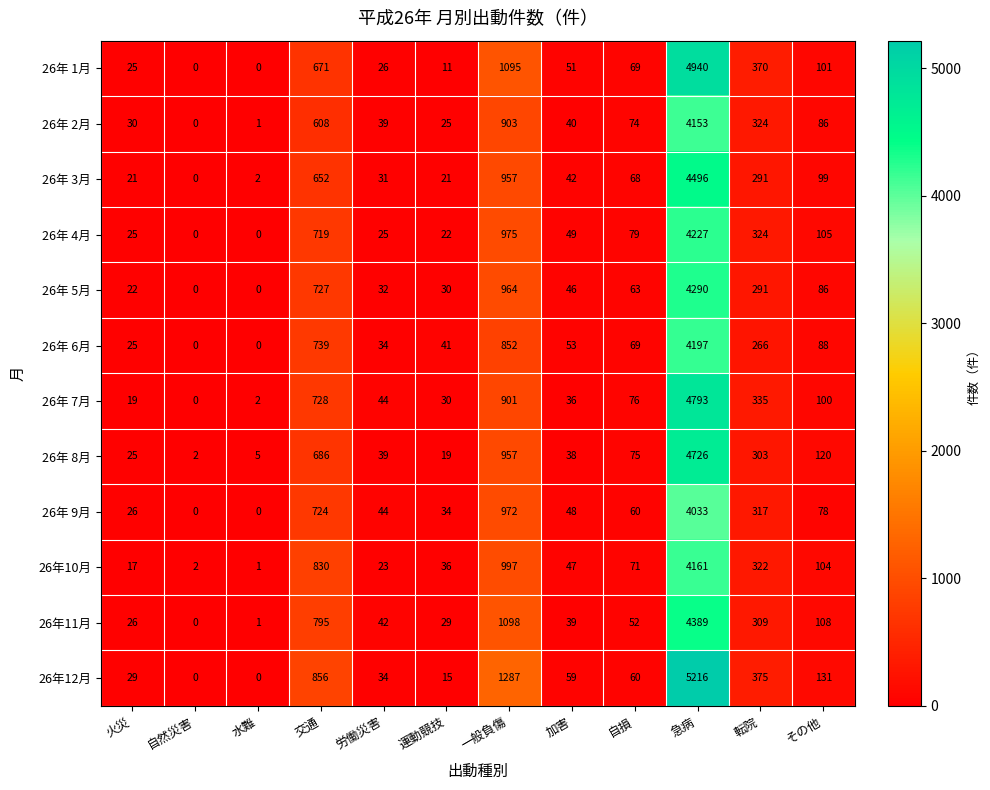

At which category is the sum across all series the highest?

急病